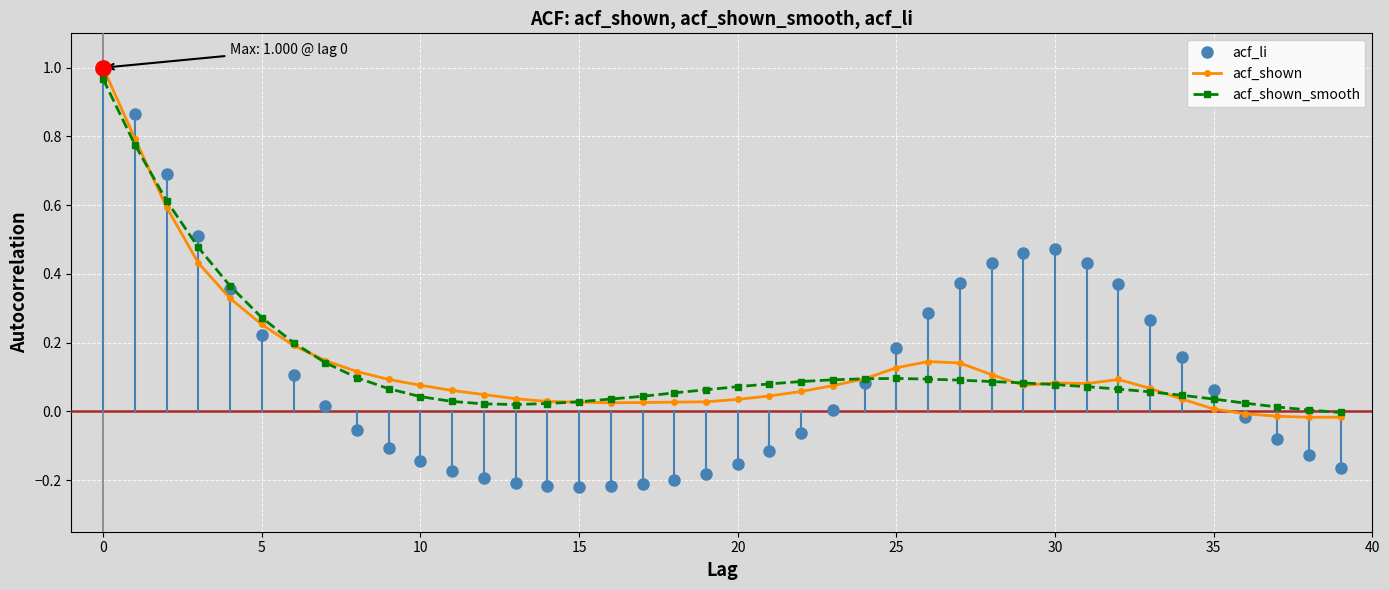

Which series has the largest range (max minus min)?

acf_li